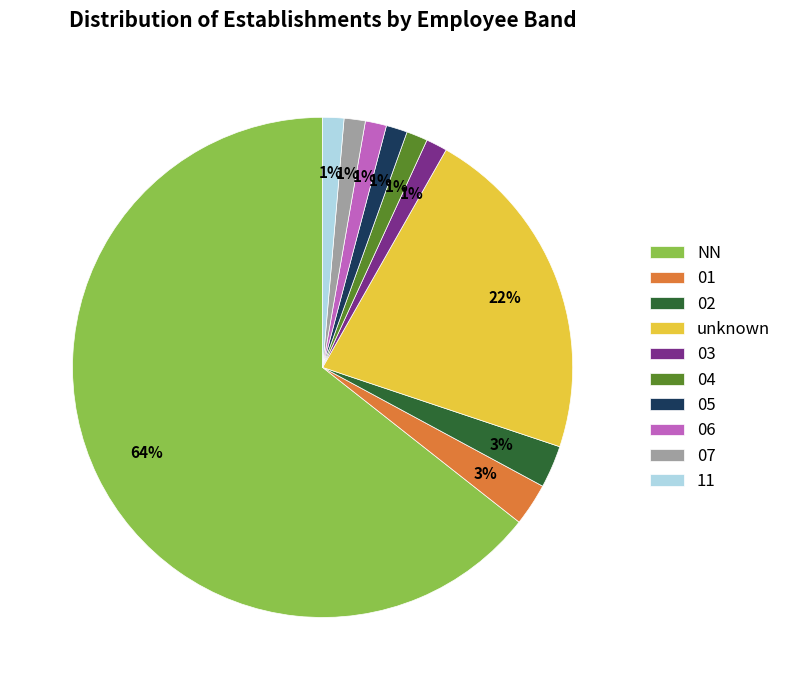

Count the number of slices in the pie.

10